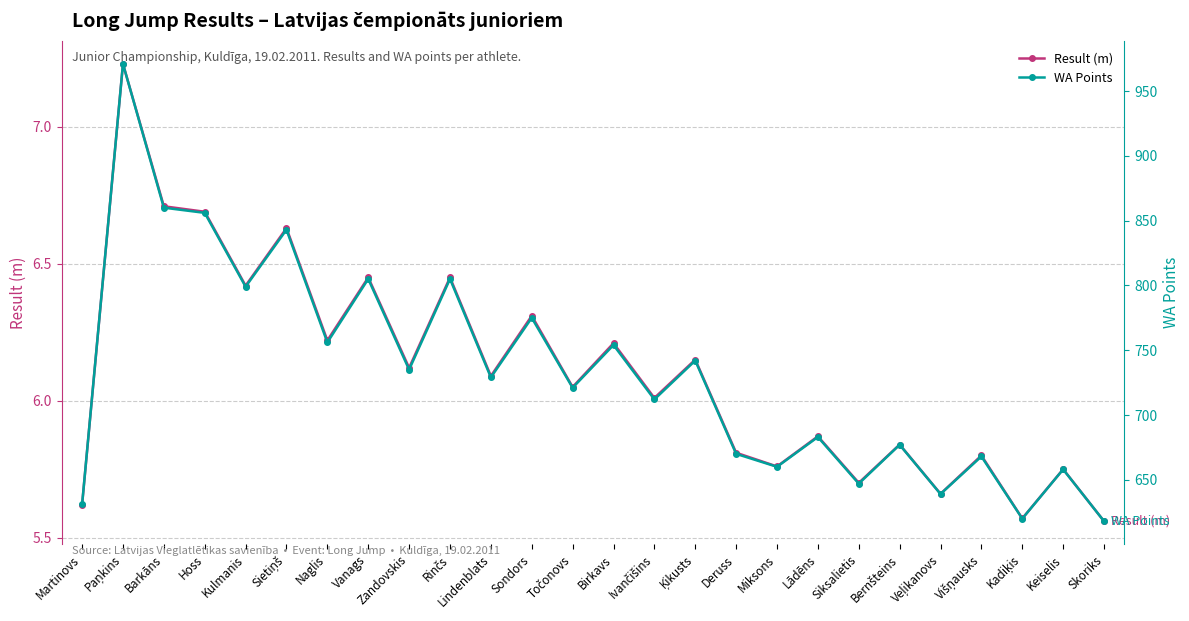

Does the chart display data point markers on the line(s)?

Yes